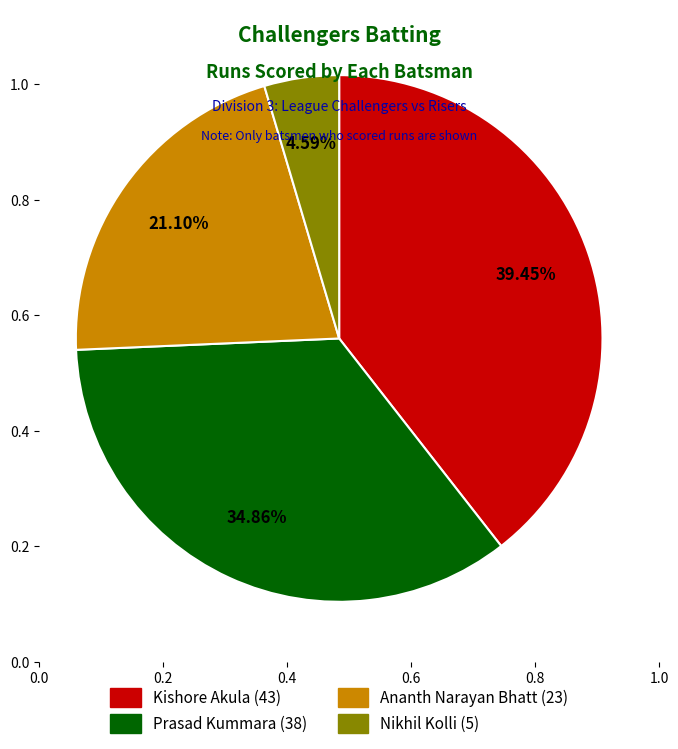

Does any single category account for the majority?

No